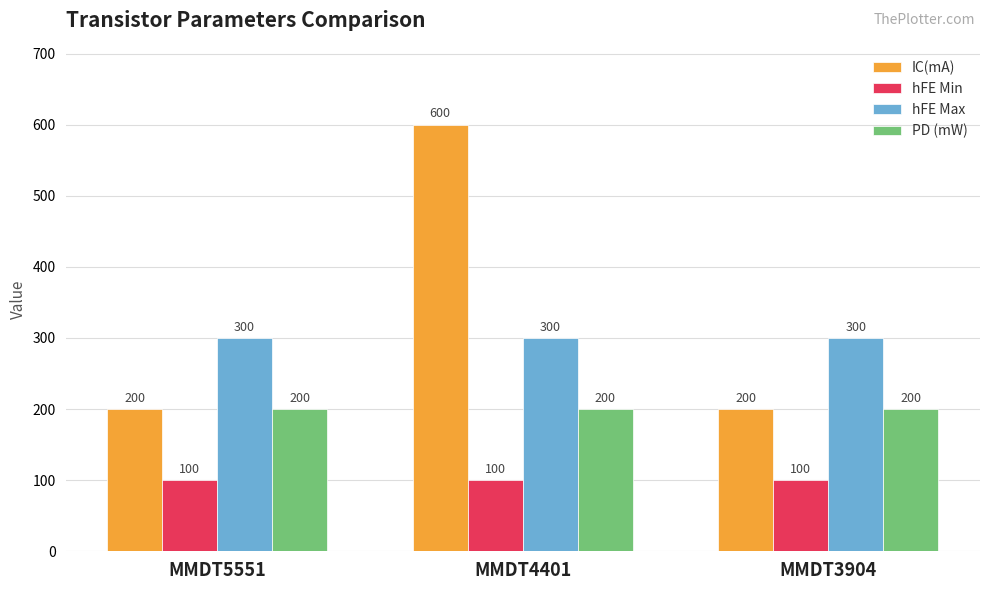

True or false: PD (mW) has a value of 200 at MMDT4401.

True